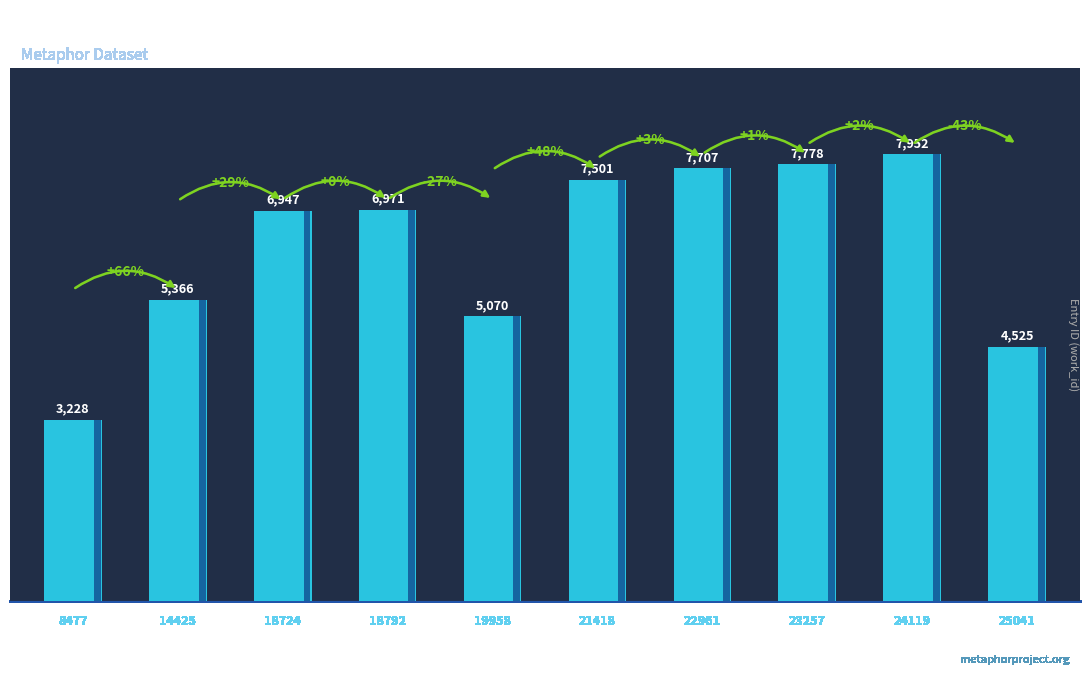

The chart shows a value of 4453 at 23257. True or false?

False